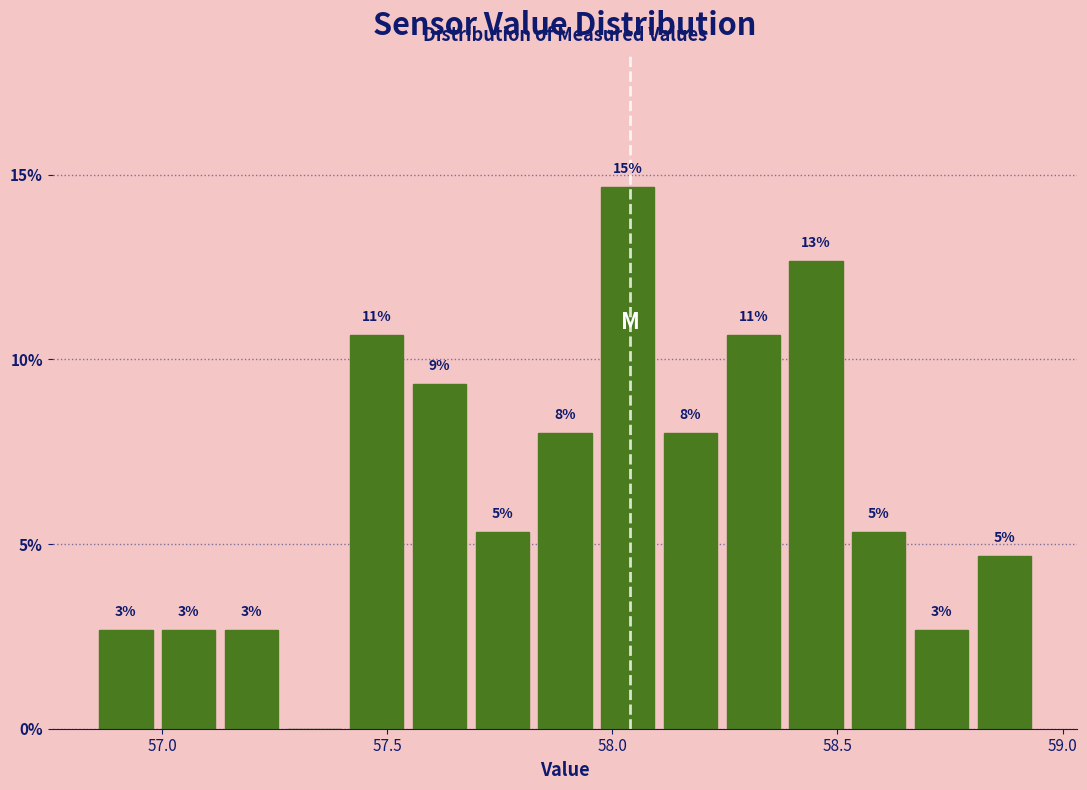

Read against the x-axis, roughly where is the centre of the tallest bar?

58.05